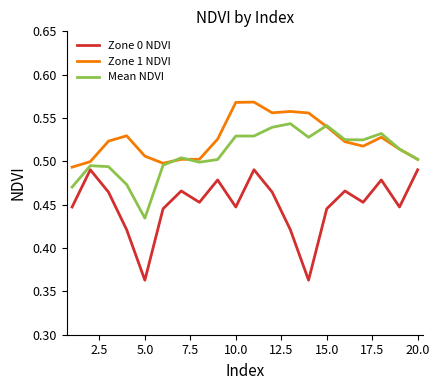

What are all the series names shown in the legend?

Zone 0 NDVI, Zone 1 NDVI, Mean NDVI